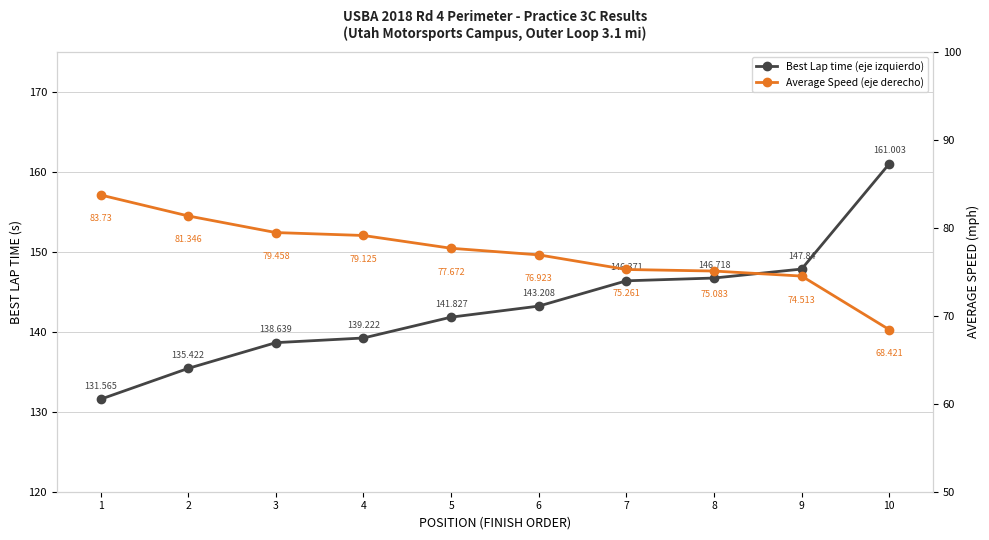

At which category is the sum across all series the highest?

10